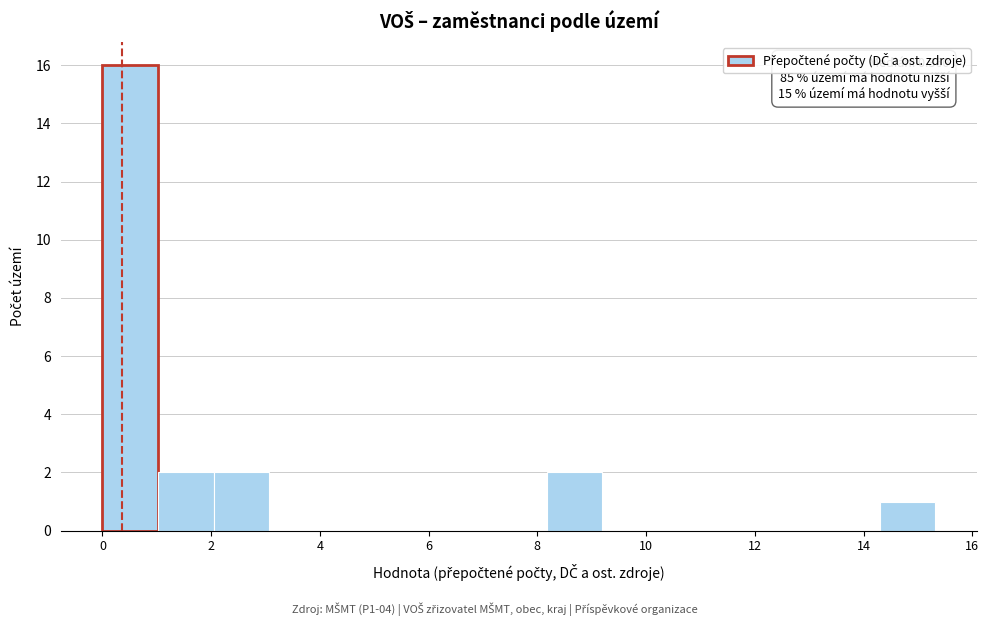

Over which range of the x-axis is the bar tallest?

0.0 to 1.0